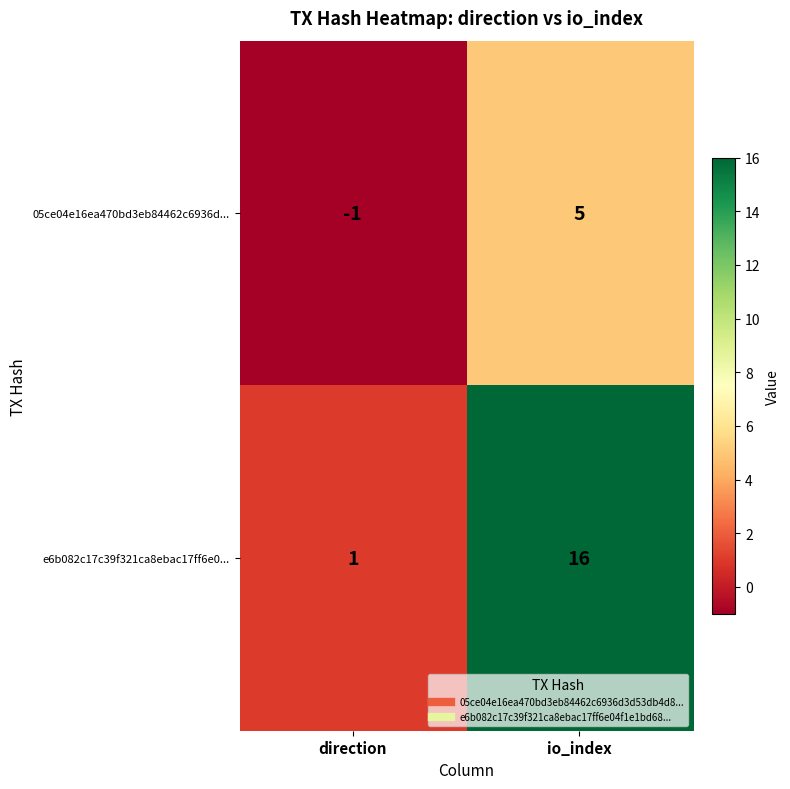

At which label does 05ce04e16ea470bd3eb84462c6936d... reach its minimum?

direction